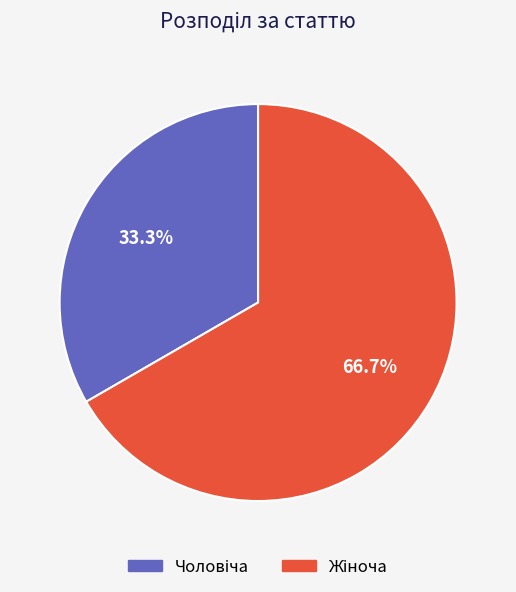

Does any single category account for the majority?

Yes